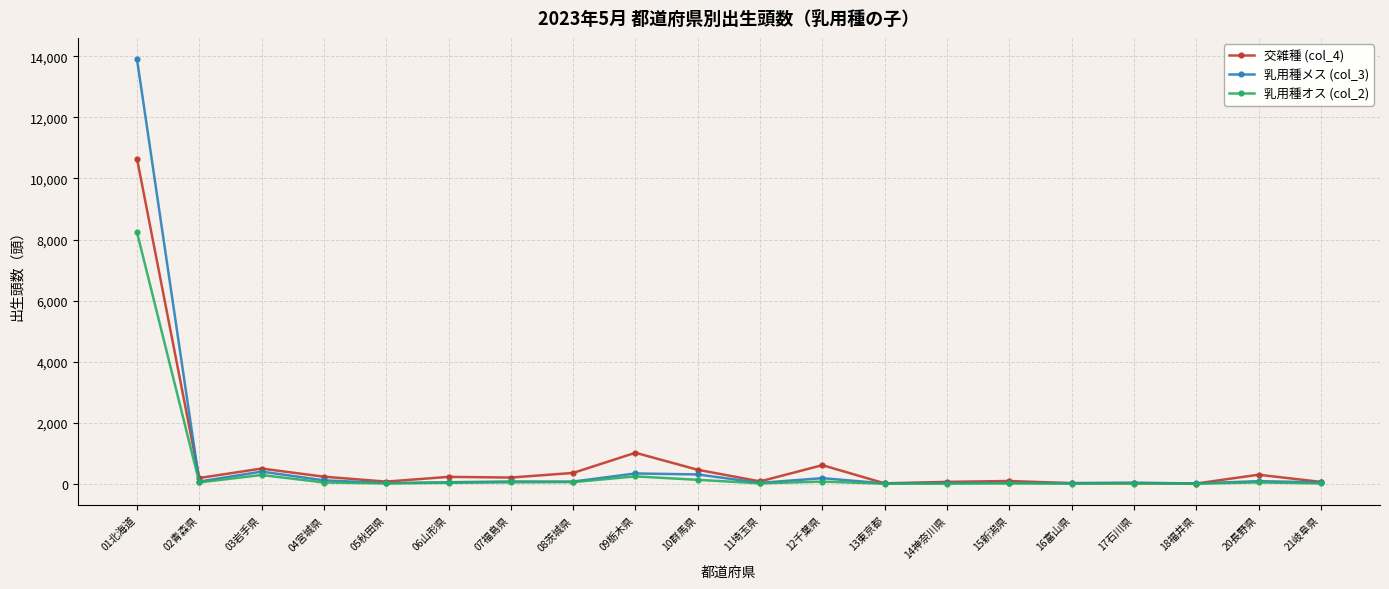

What is the label of the 3rd point from the left?

03岩手県